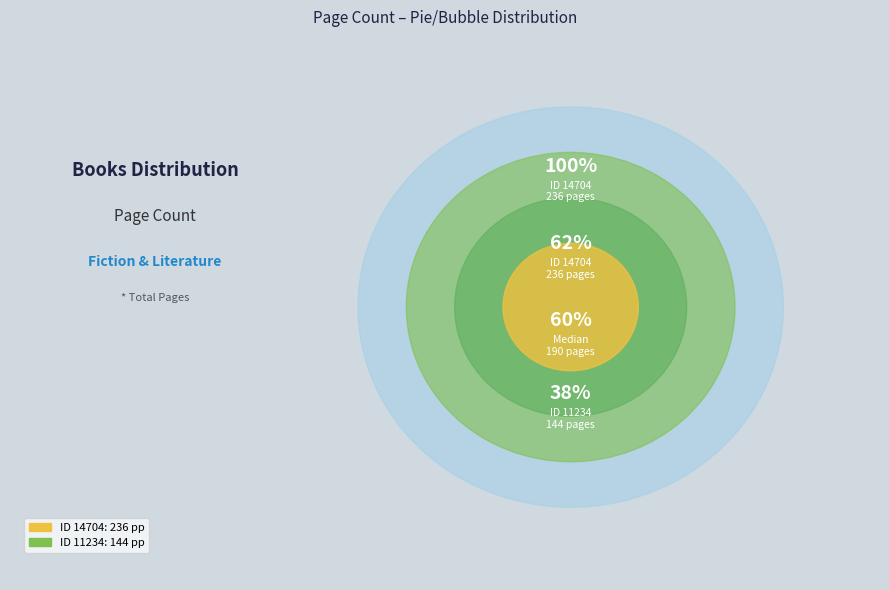

What percentage is the 14704 slice, to the nearest percent?

62%